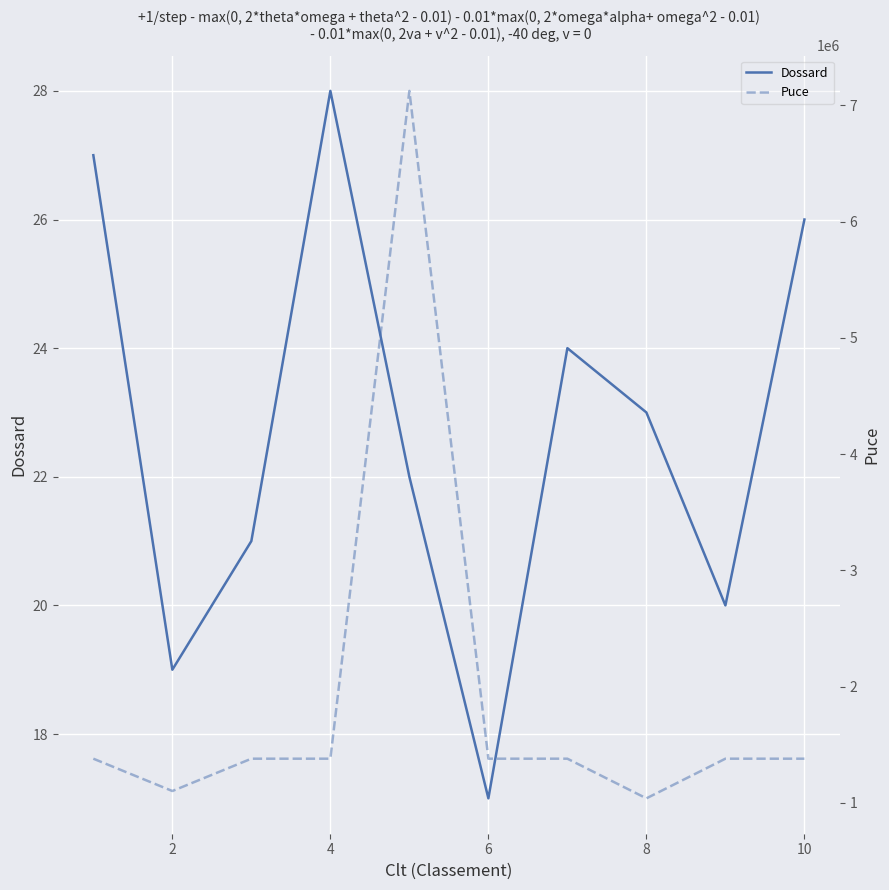

What is the lowest value of the Dossard series?

17